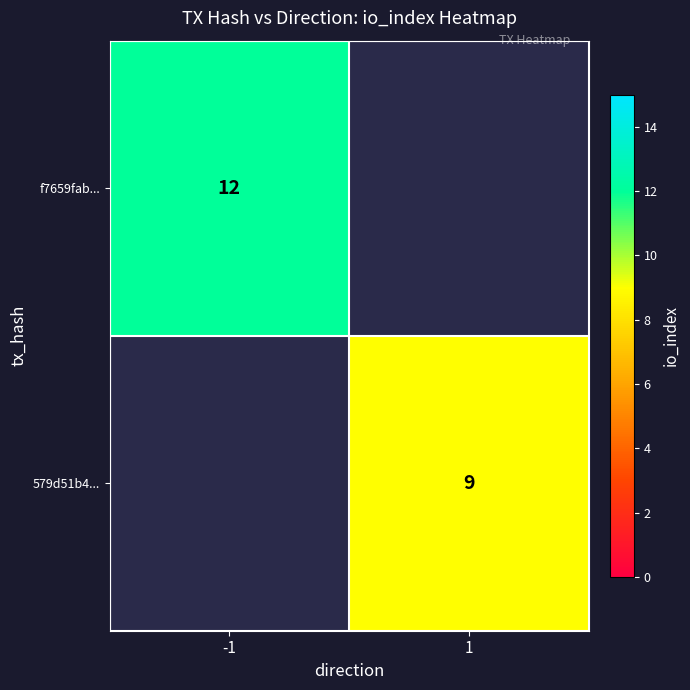

Is the value of f7659fab... at -1 greater than the value of 579d51b4... at 1?

Yes